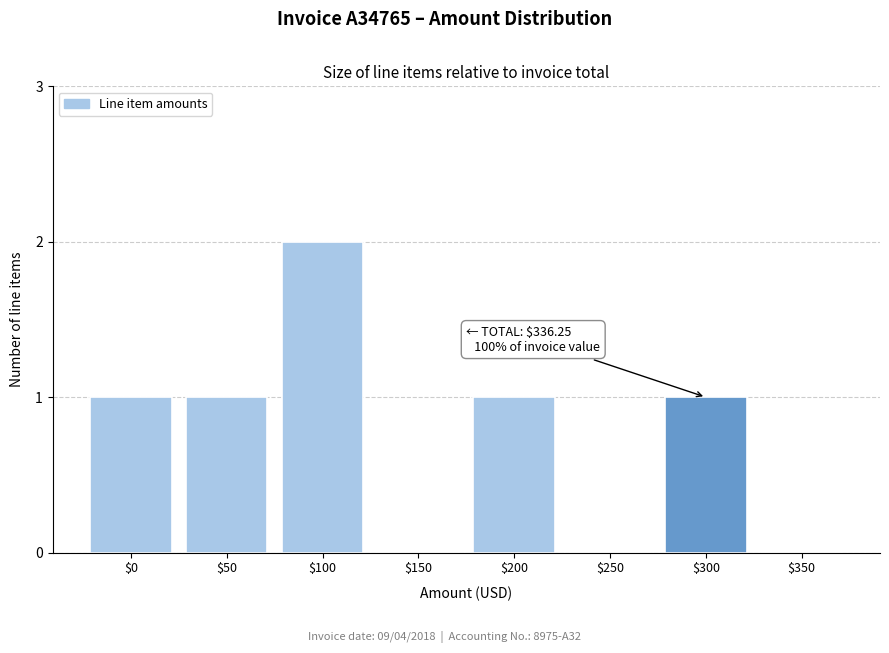

The value at $0 is 1. True or false?

True